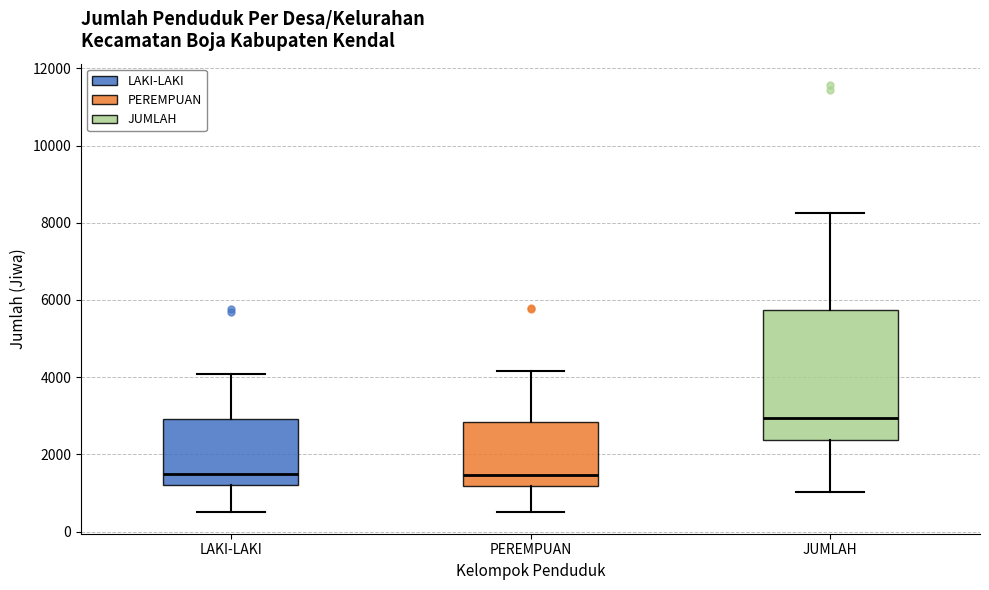

Reading left to right, read every box against the y-axis: the position of its median line, the range the box covers, and the ends of its whiskers. The values are not printed on the chart, so give them approximately, as read against the axis.

LAKI-LAKI: median 1400, box 1200 to 3000, whiskers 600 to 4000
PEREMPUAN: median 1400, box 1200 to 2800, whiskers 600 to 4200
JUMLAH: median 3000, box 2400 to 5800, whiskers 1000 to 8200